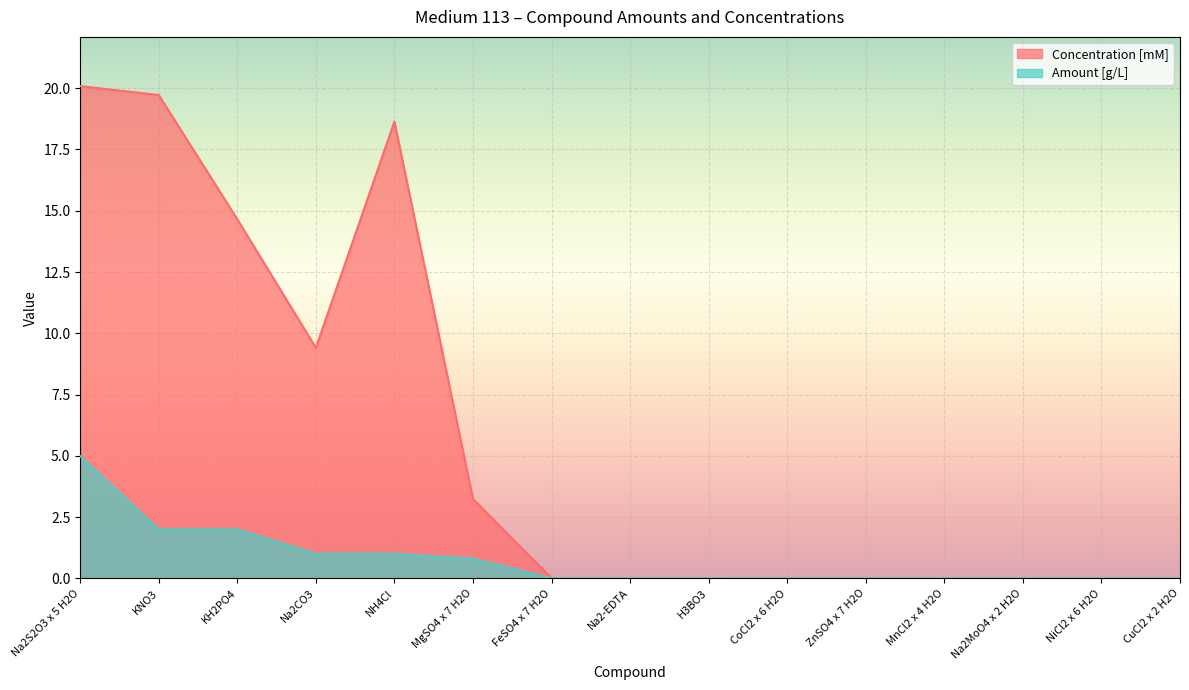

What position from the left is CuCl2 x 2 H2O?

15